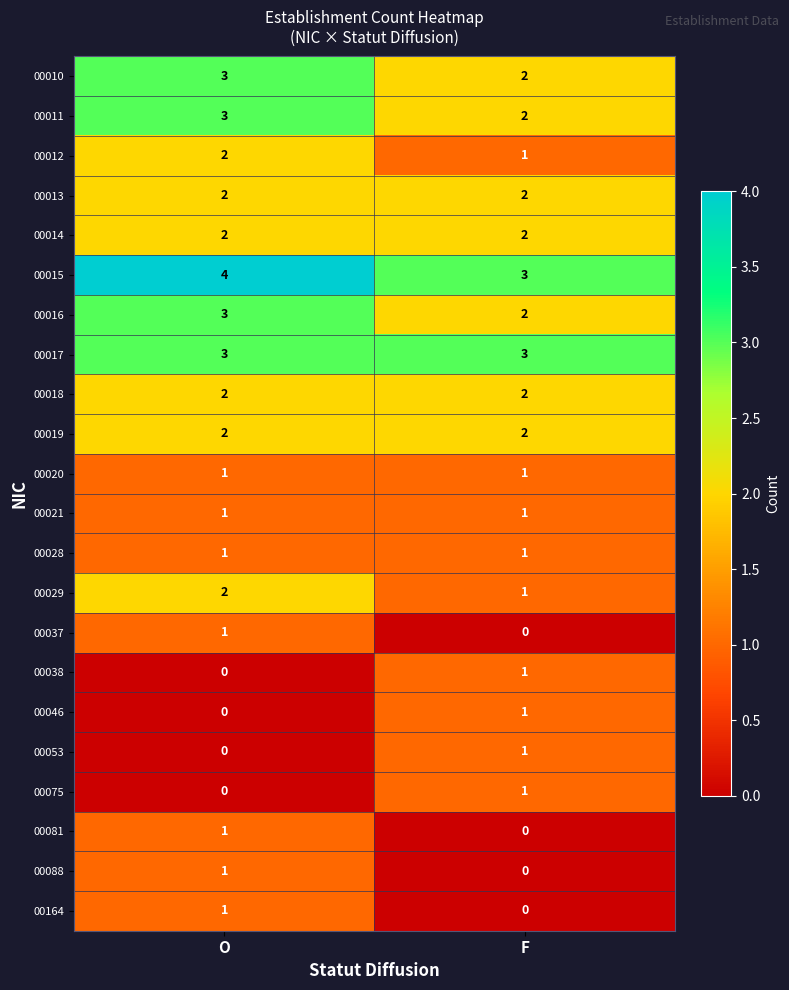

At which category is the sum across all series the highest?

O